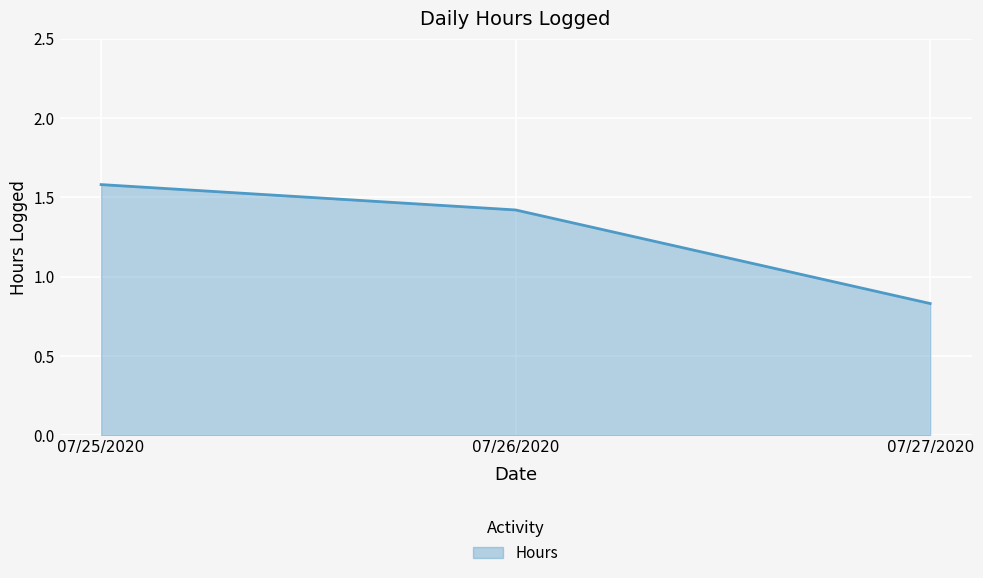

Rank the categories by value from lowest to highest.

07/27/2020, 07/26/2020, 07/25/2020